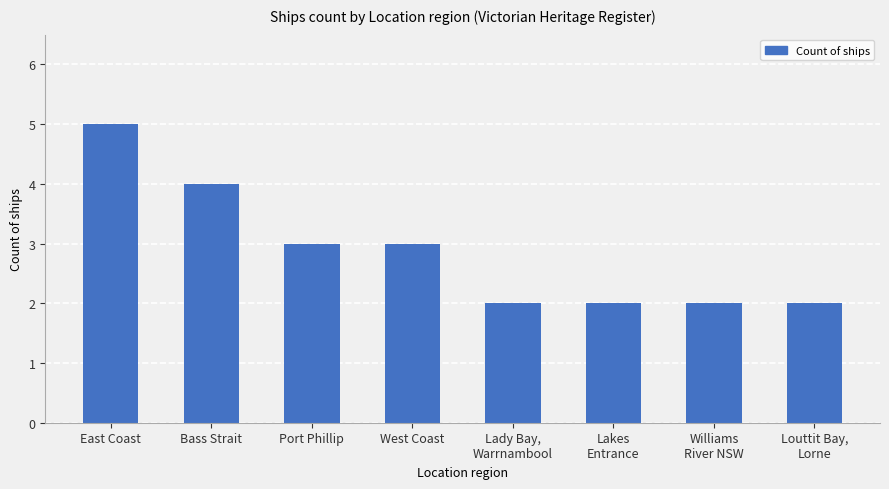

Reading left to right, extract all data points from this chart.

East Coast=5	Bass Strait=4	Port Phillip=3	West Coast=3	Lady Bay,
Warrnambool=2	Lakes
Entrance=2	Williams
River NSW=2	Louttit Bay,
Lorne=2